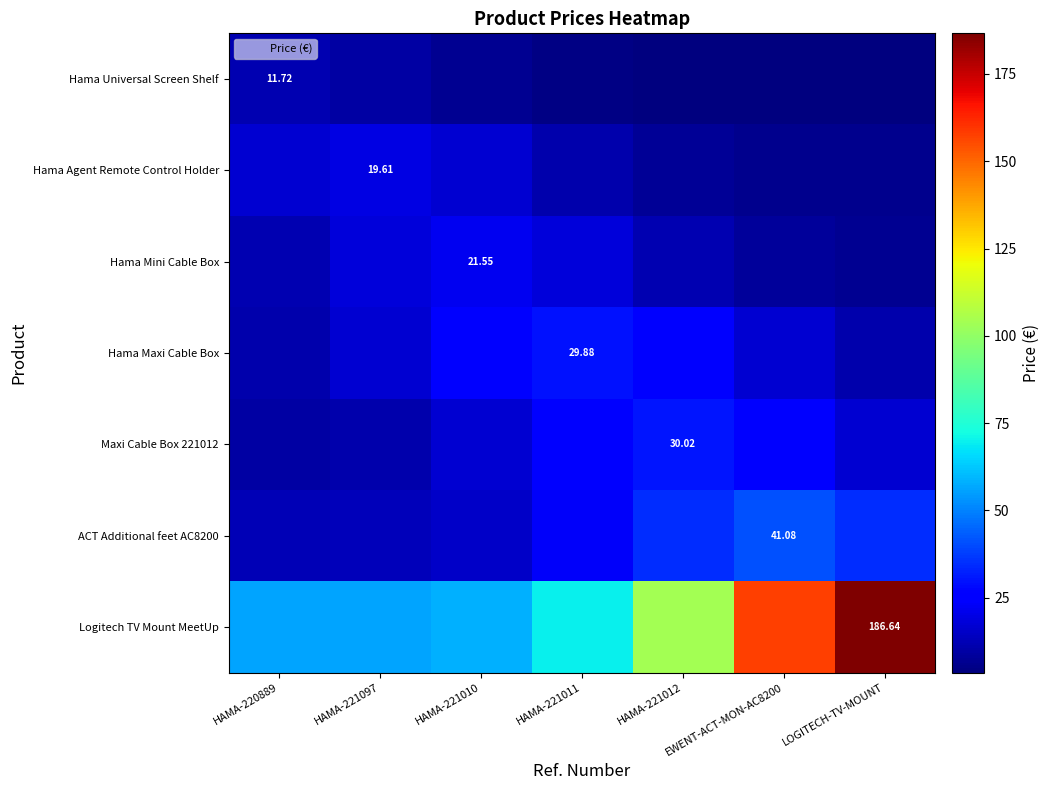

Which series changed the most between HAMA-221010 and LOGITECH-TV-MOUNT?

Logitech TV Mount MeetUp